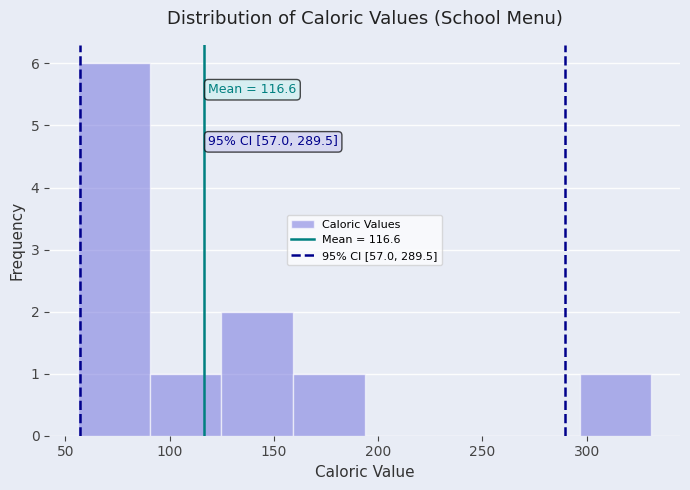

Over which range of the x-axis is the bar tallest?

55 to 90